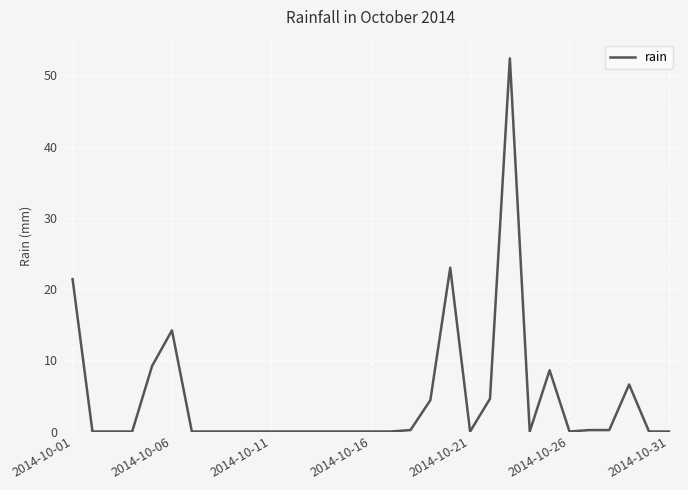

What is the difference between the maximum and minimum values?

52.4